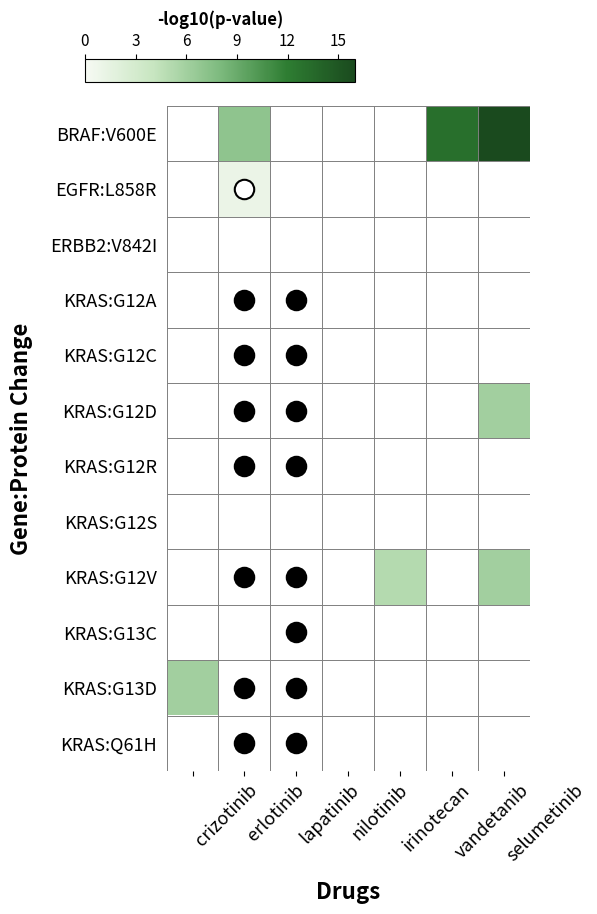

Which series has the largest total across all categories?

BRAF:V600E